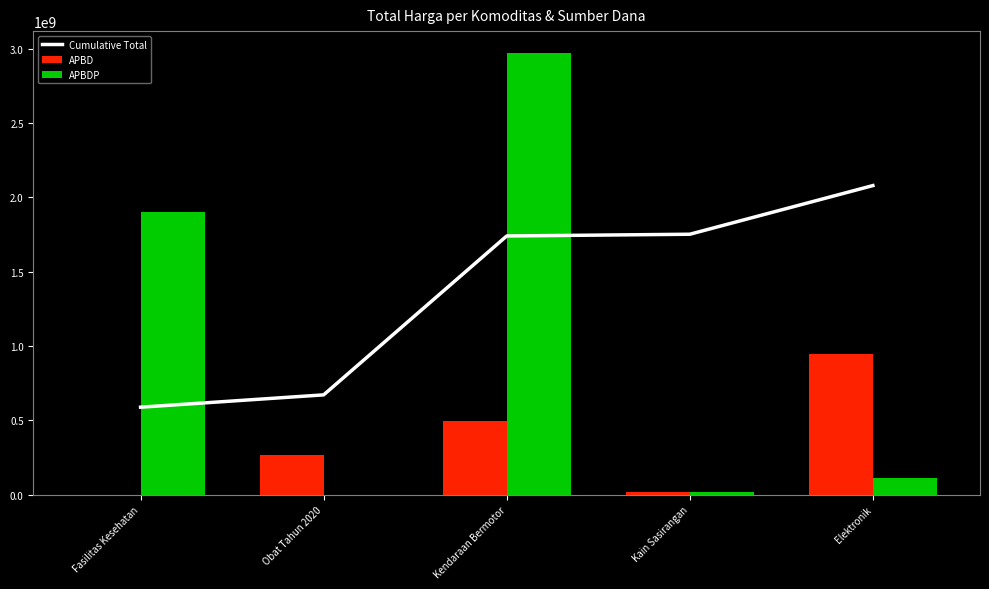

What is the average value of the APBD series?

345863001